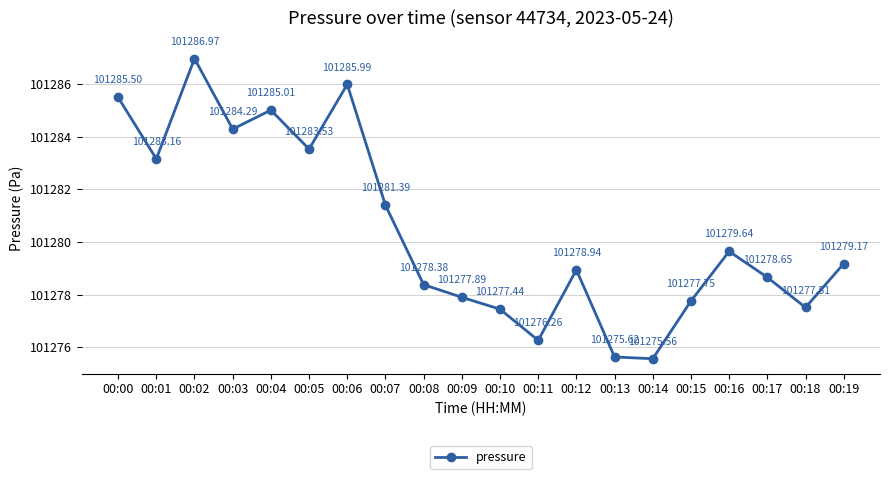

How many lines are shown in the chart?

1